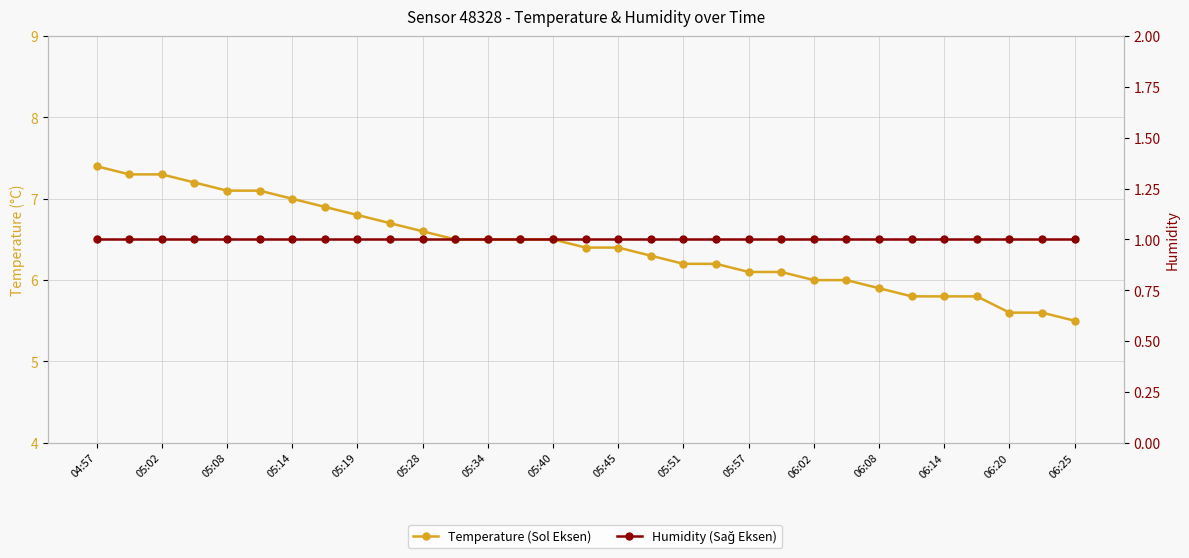

What are all the series names shown in the legend?

Temperature (Sol Eksen), Humidity (Sağ Eksen)